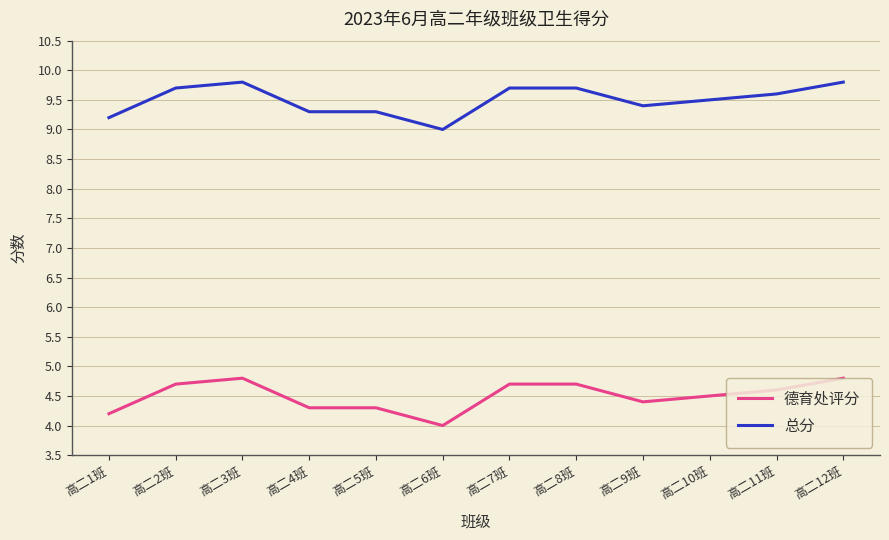

What is the total value across all series at 高二8班?

14.4